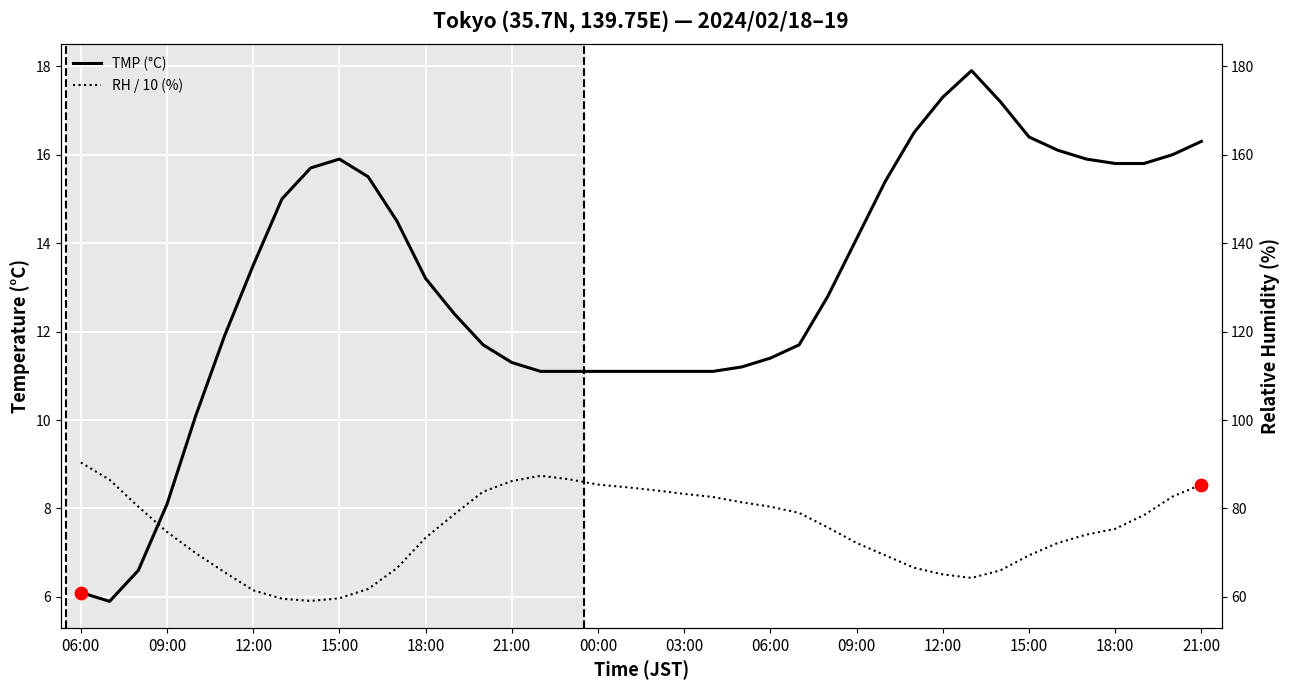

Is the value of TMP (°C) at 00:00 greater than the value of RH / 10 (%) at 28?

Yes